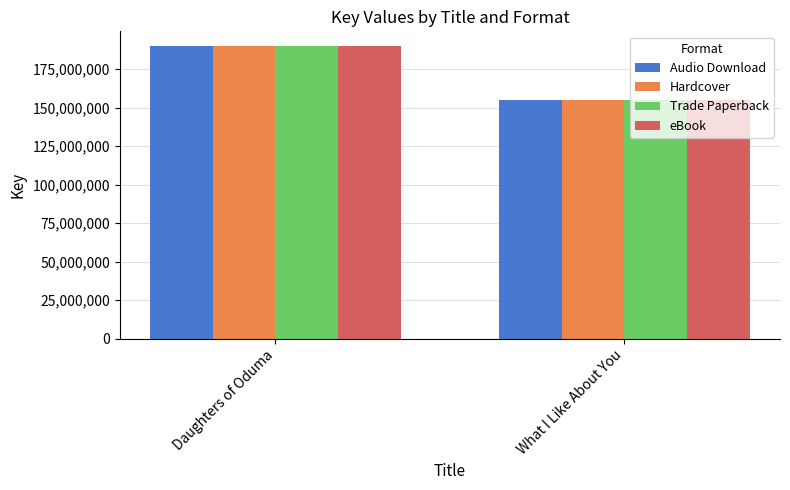

What is the difference between the Hardcover values at What I Like About You and Daughters of Oduma?

34893732